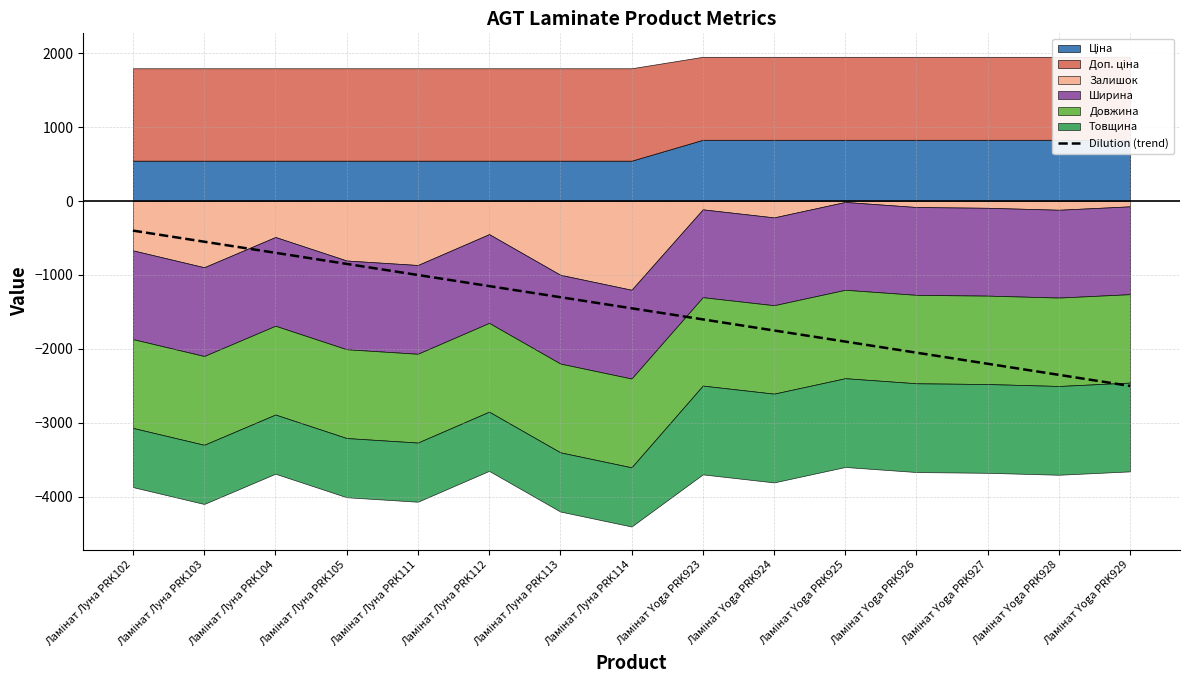

True or false: the data has more than 2 interior local peaks.

False